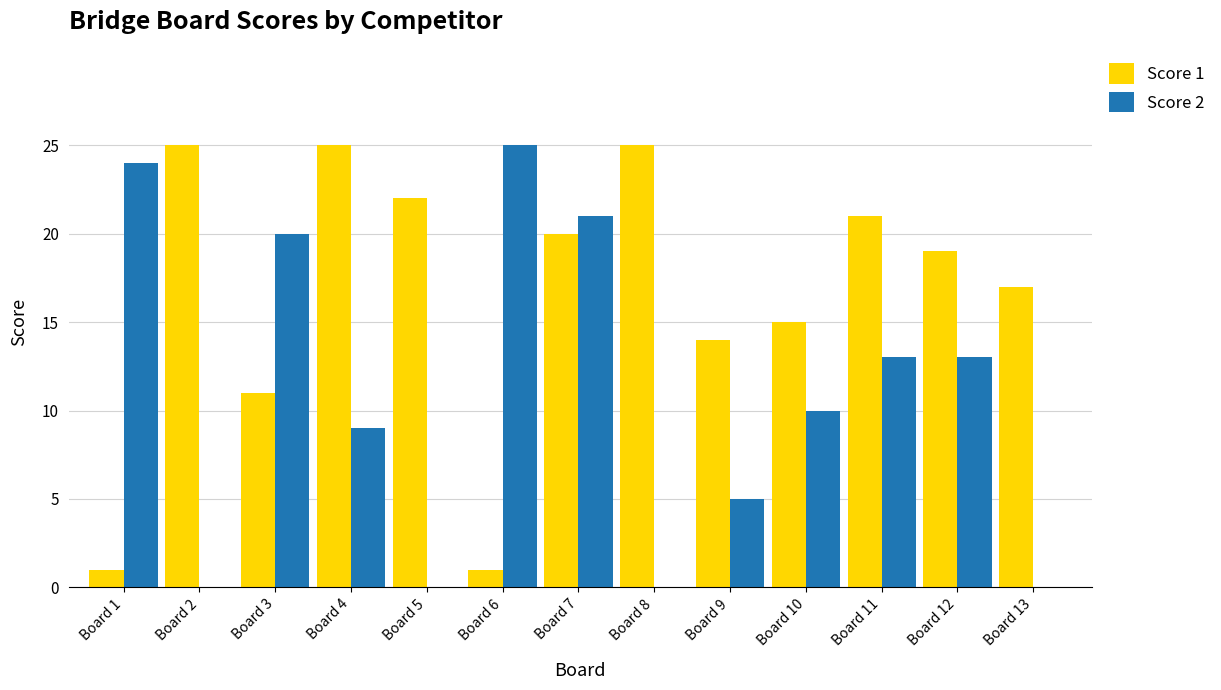

The Score 1 series shows 22 at Board 5. True or false?

True